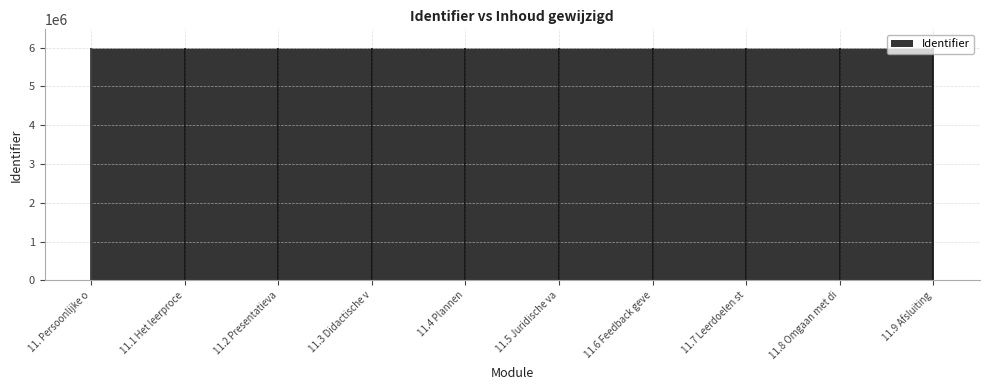

How many categories are shown in the chart?

10